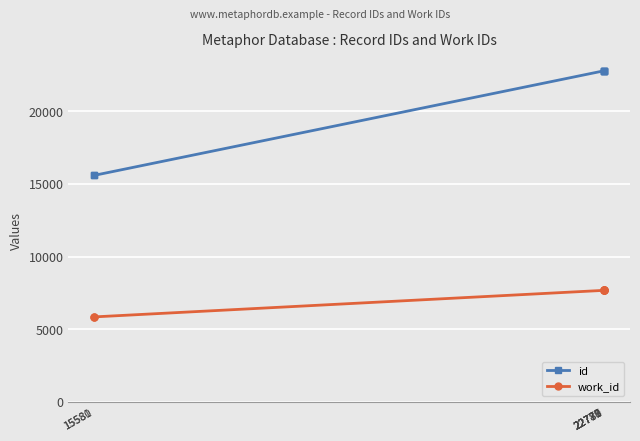

What is the minimum value shown in the chart?

5850